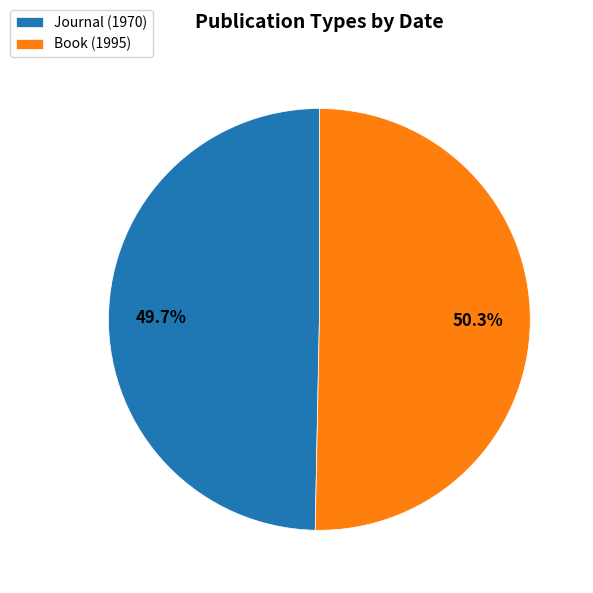

Combined, what portion of the pie is Book (1995) and Journal (1970)?

100.0%